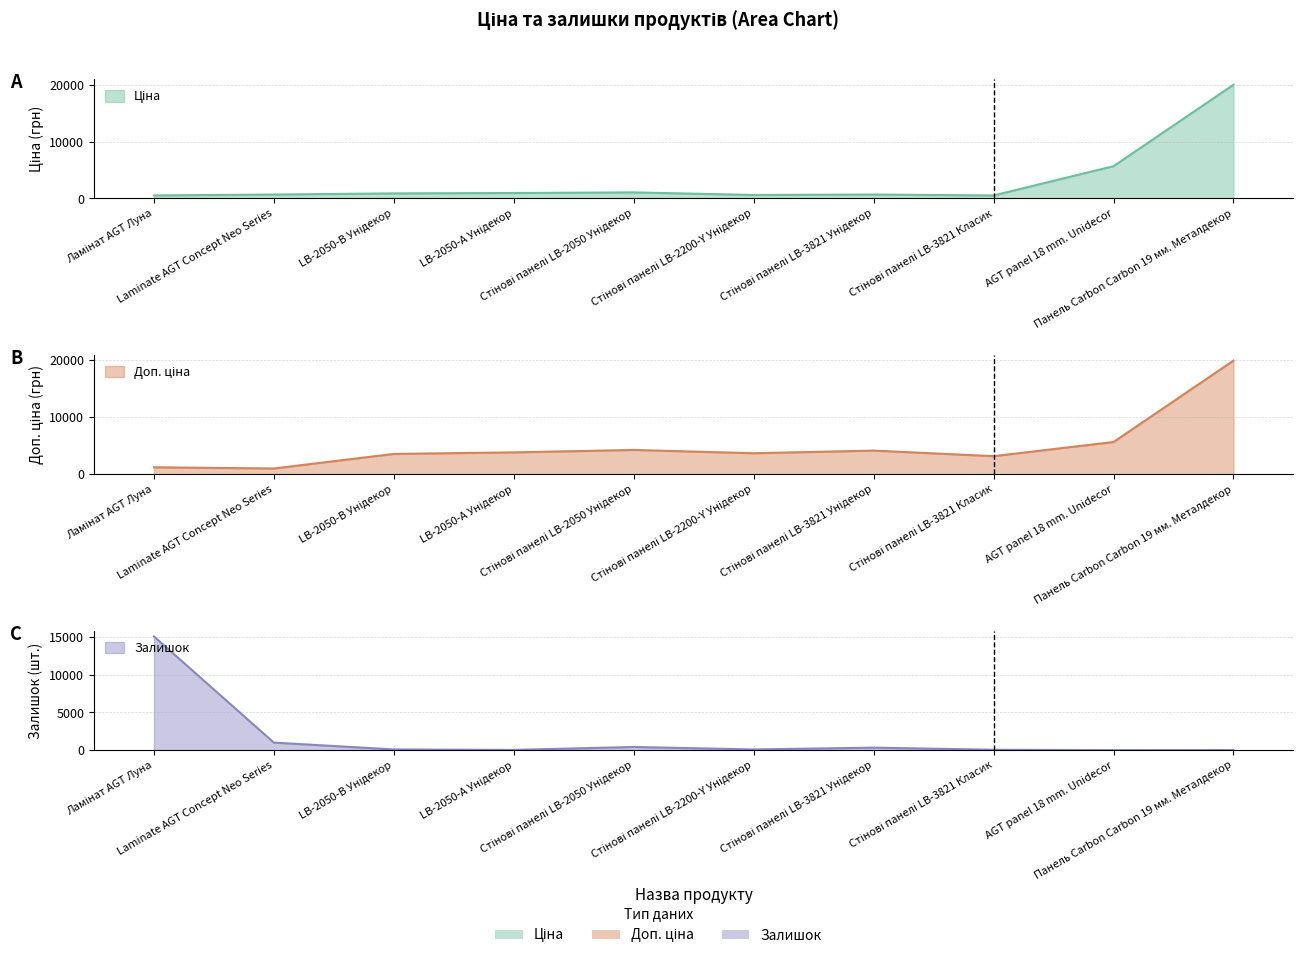

In Залишок, how many points are lower than both neighbors (excluding endpoints)?

3